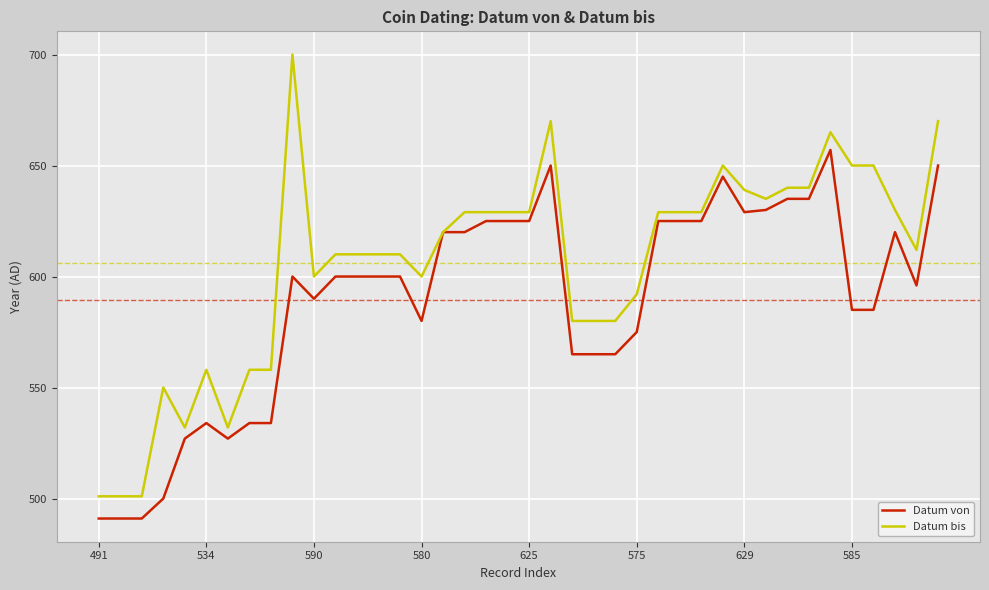

List the series in order of their peak value, highest first.

Datum bis, Datum von